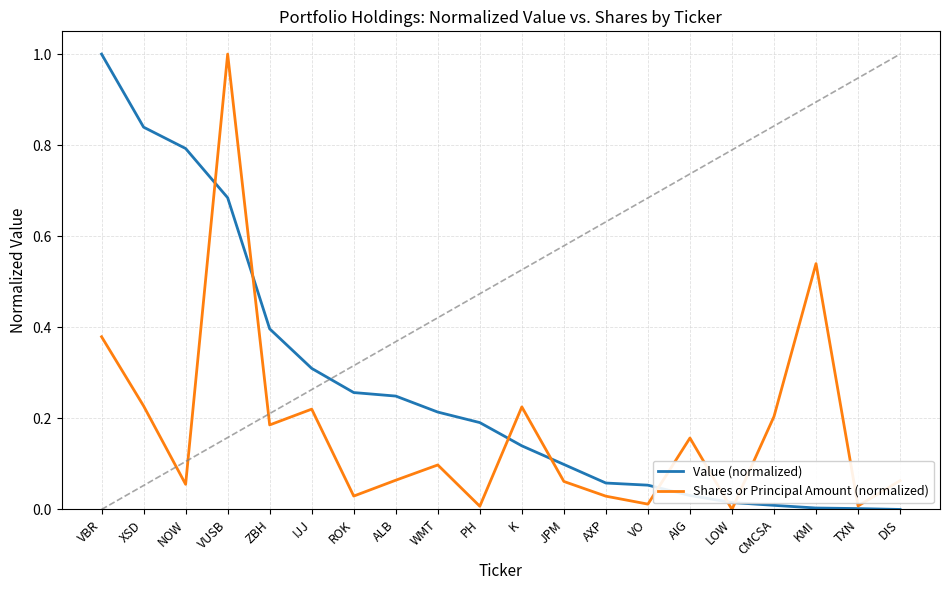

How many series are shown in this chart?

2